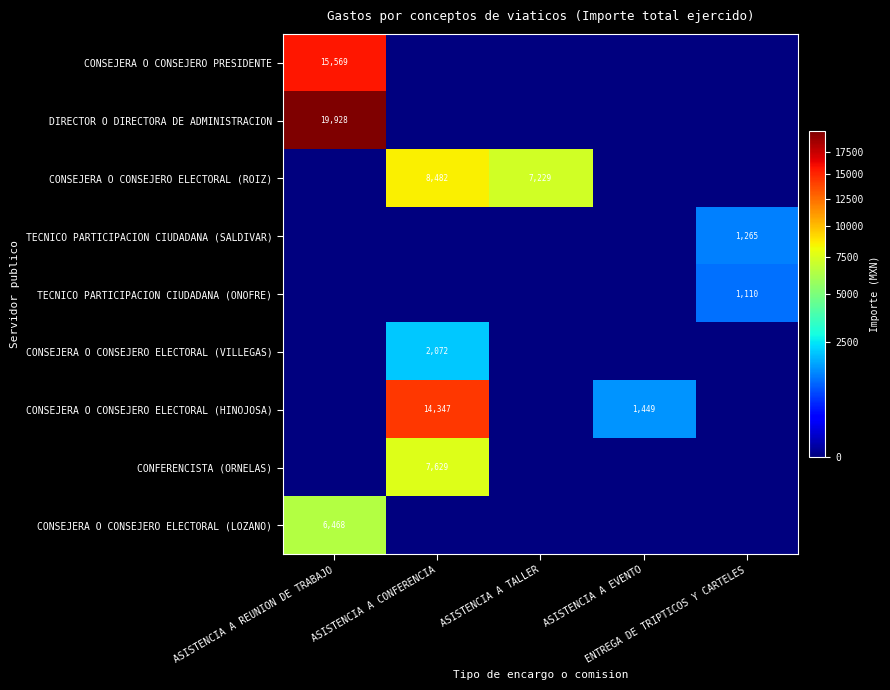

List the series in order of their peak value, lowest first.

TECNICO PARTICIPACION CIUDADANA (ONOFRE), TECNICO PARTICIPACION CIUDADANA (SALDIVAR), CONSEJERA O CONSEJERO ELECTORAL (VILLEGAS), CONSEJERA O CONSEJERO ELECTORAL (LOZANO), CONFERENCISTA (ORNELAS), CONSEJERA O CONSEJERO ELECTORAL (ROIZ), CONSEJERA O CONSEJERO ELECTORAL (HINOJOSA), CONSEJERA O CONSEJERO PRESIDENTE, DIRECTOR O DIRECTORA DE ADMINISTRACION